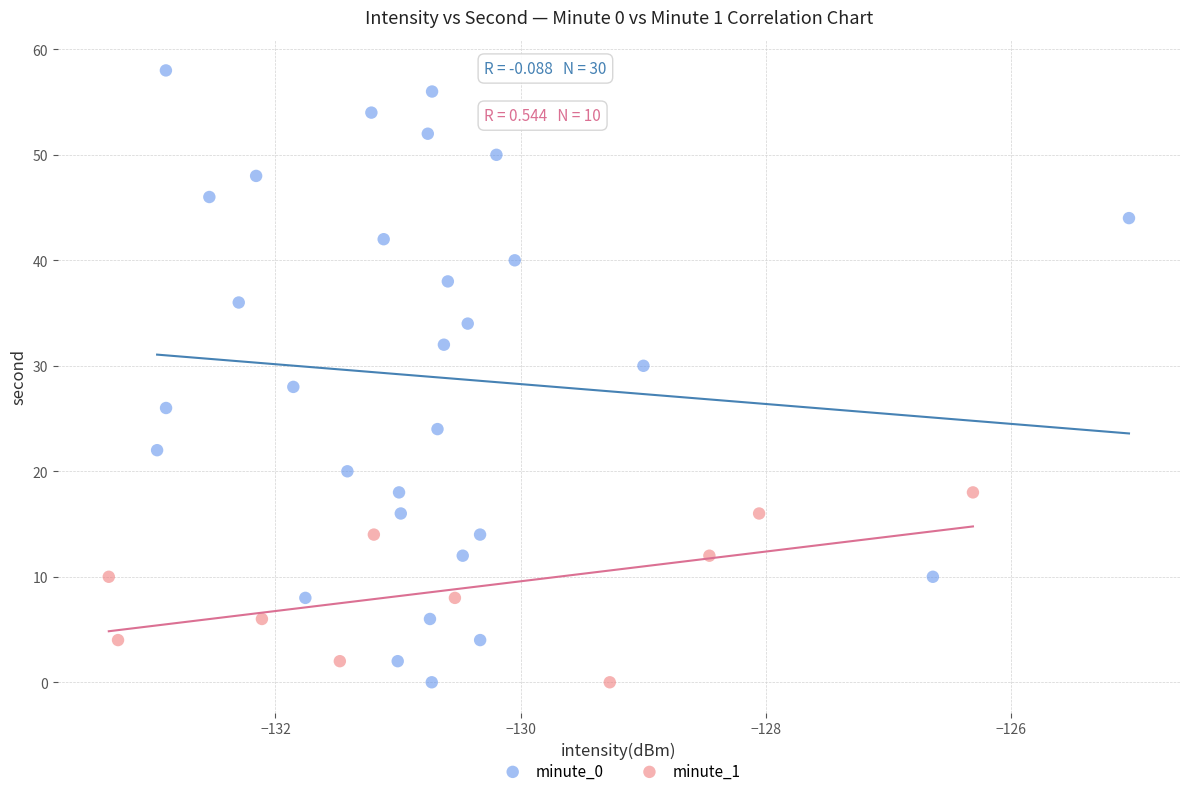

Which series has the largest Y range (max minus min)?

minute_0